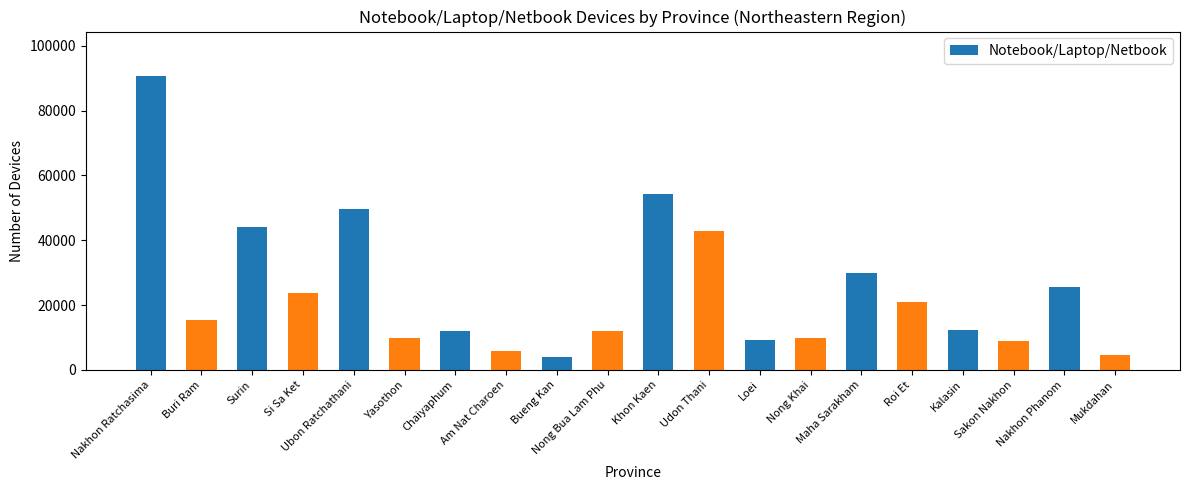

What is the value of the 5th bar from the left?

49789